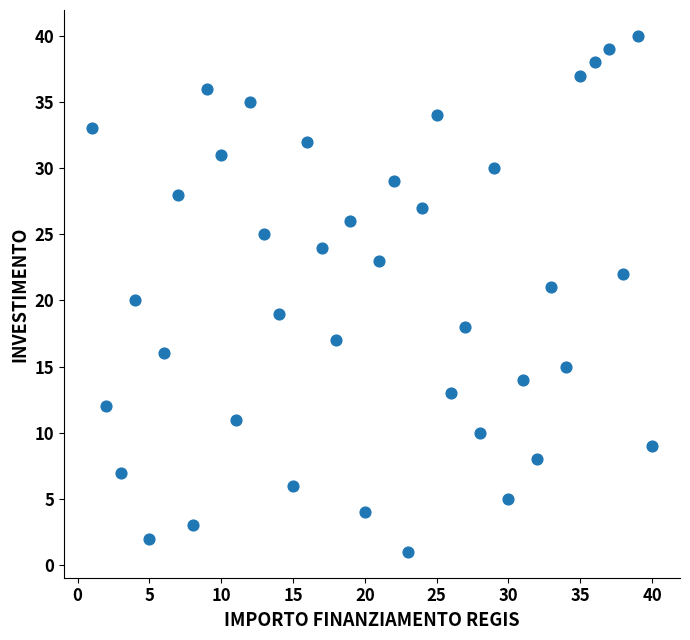

What is the range of Y values (max minus min)?

39